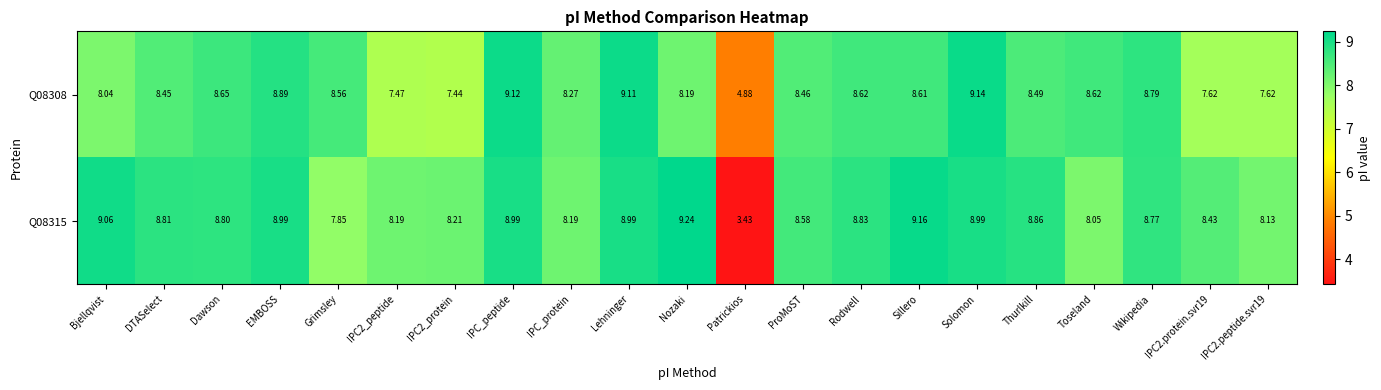

Where does the Q08315 series first go above 8?

Bjellqvist